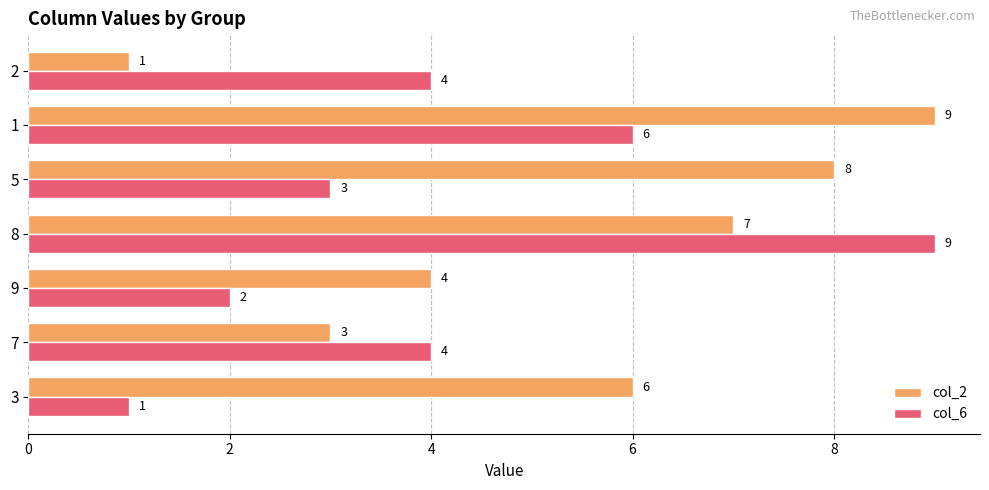

Which series has the largest total across all categories?

col_2